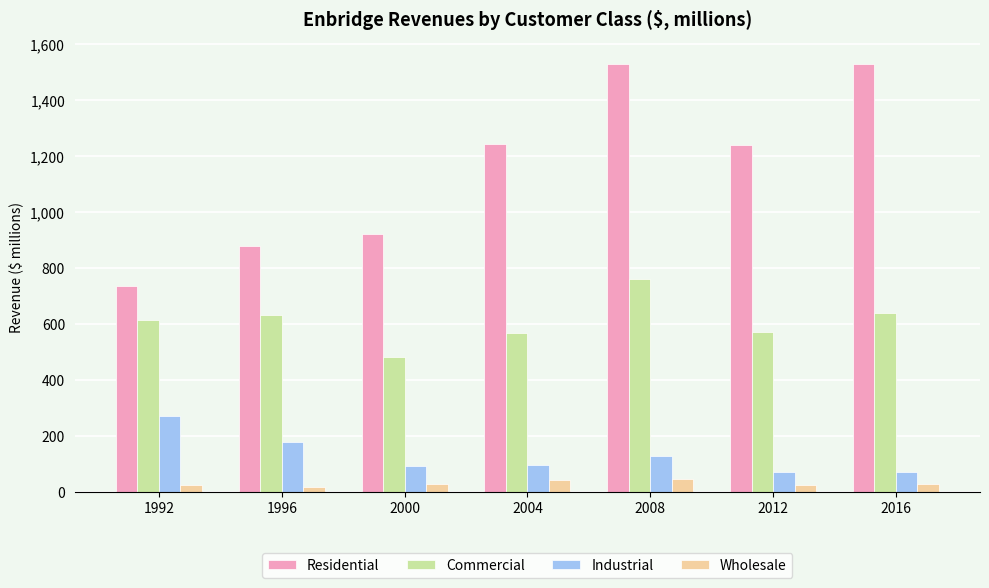

What are all the series names shown in the legend?

Residential, Commercial, Industrial, Wholesale